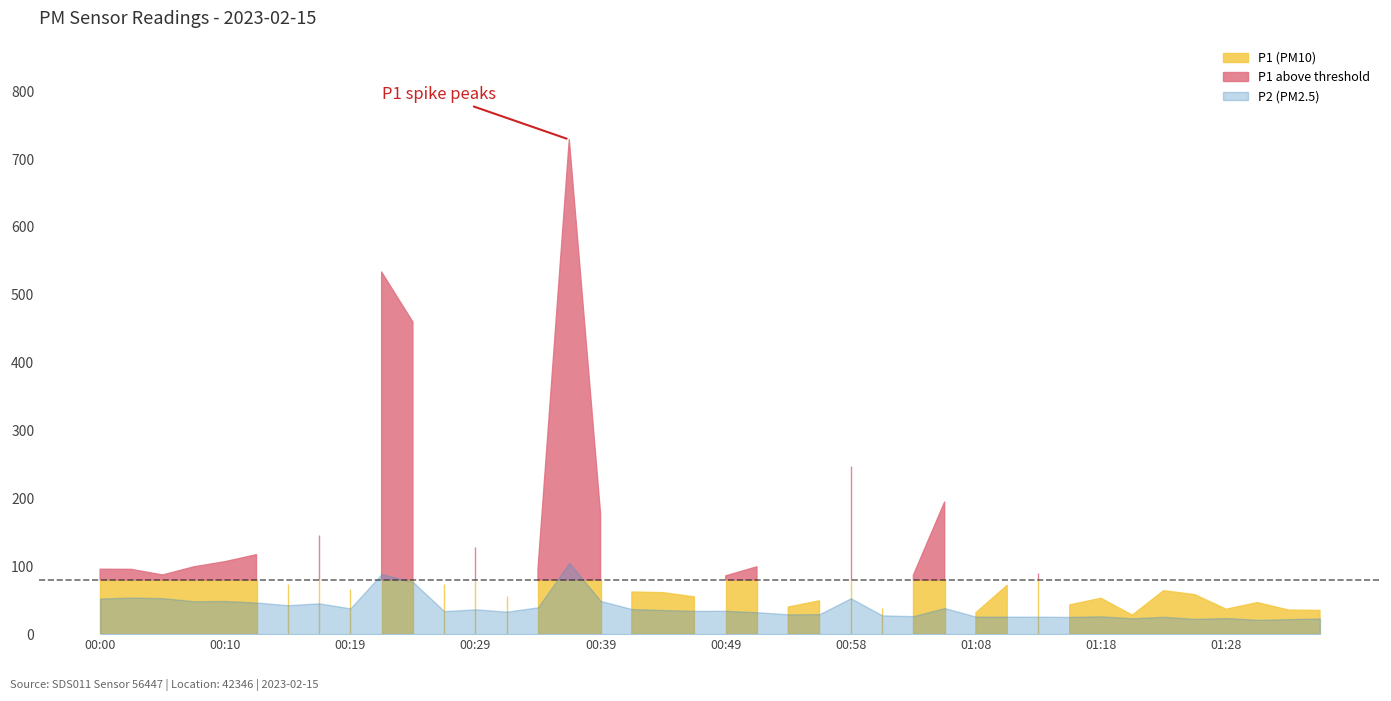

Which series has the widest spread of values?

P1